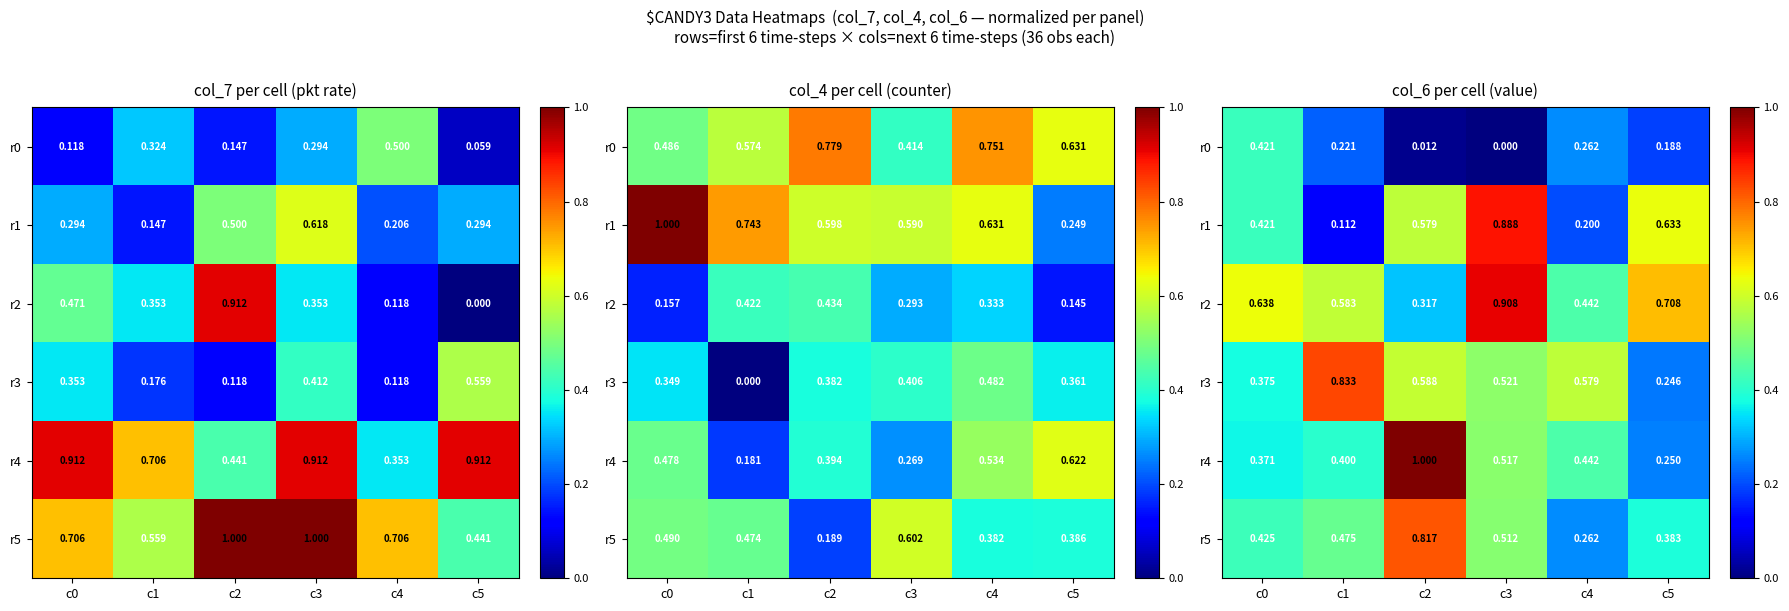

What is the sum of the r1 values at c0 and c5?

1.1